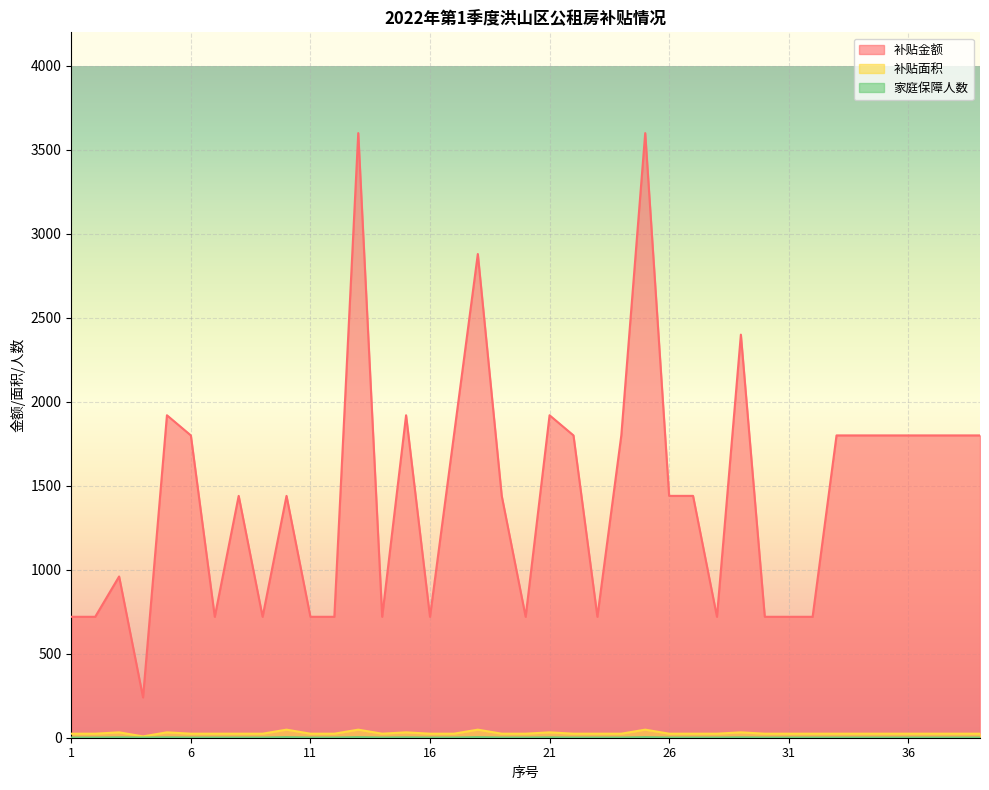

Rank the series by their maximum value, from lowest to highest.

家庭保障人数, 补贴面积, 补贴金额